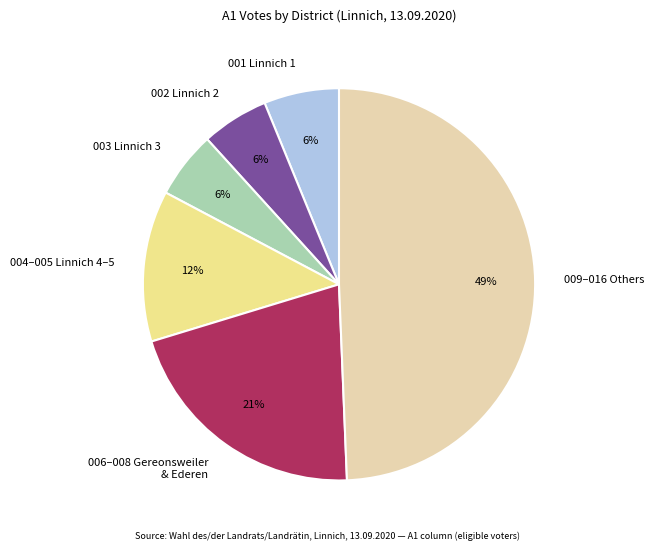

Is the sum of 004–005 Linnich 4–5 and 002 Linnich 2 greater than half?

No